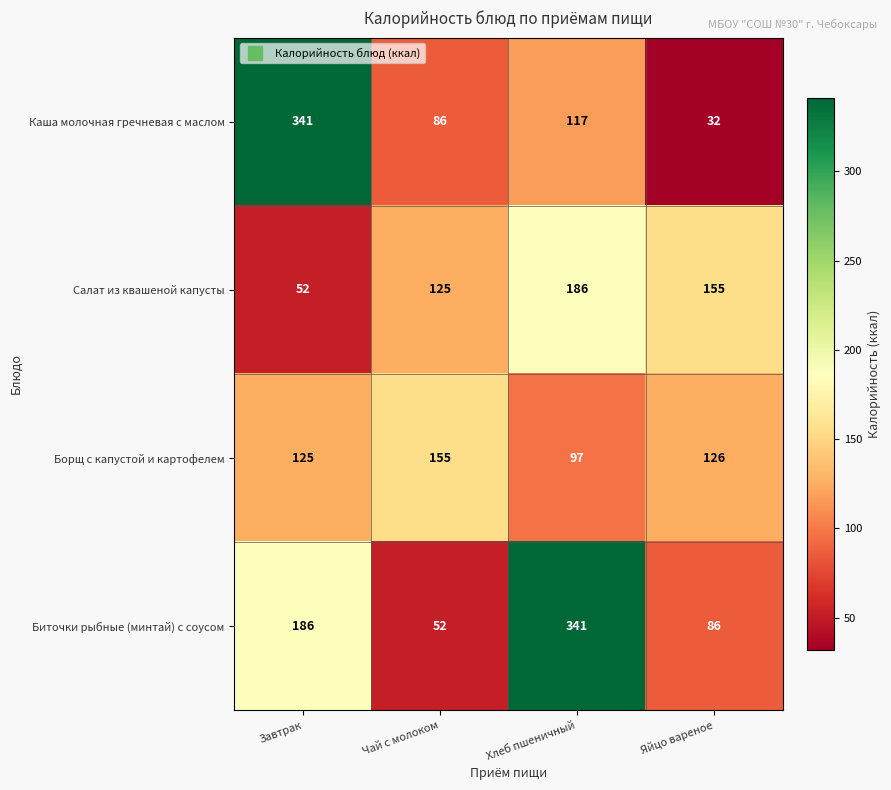

What is the greatest value displayed?

341